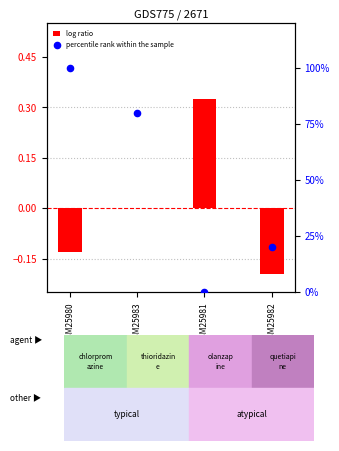

What are all the series names shown in the legend?

log ratio, percentile rank within the sample